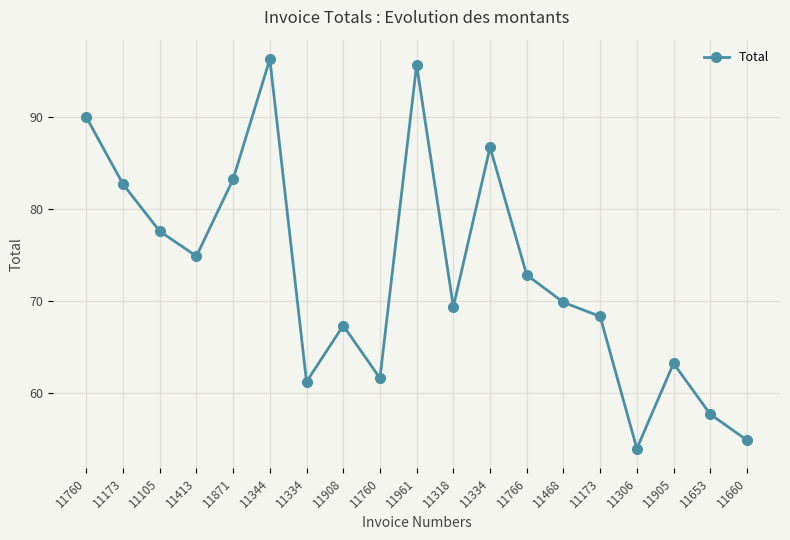

How many points are lower than both their immediate neighbors (excluding endpoints)?

5